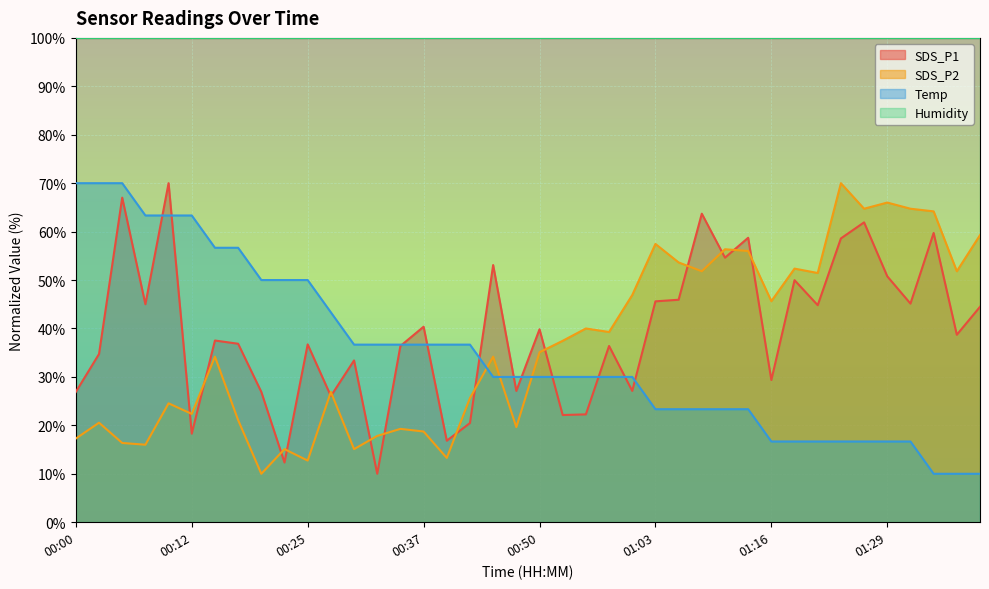

True or false: Humidity and SDS_P1 intersect in this chart.

False